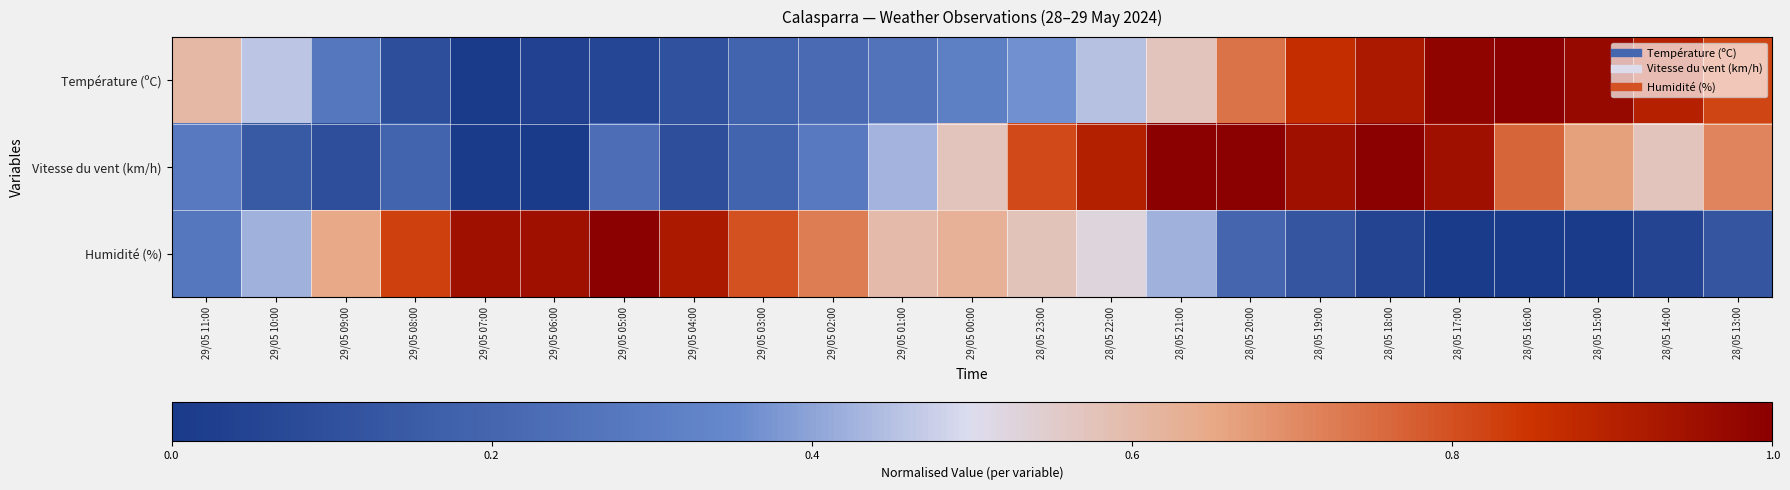

List the series in order of their peak value, lowest first.

Température (ºC), Vitesse du vent (km/h), Humidité (%)